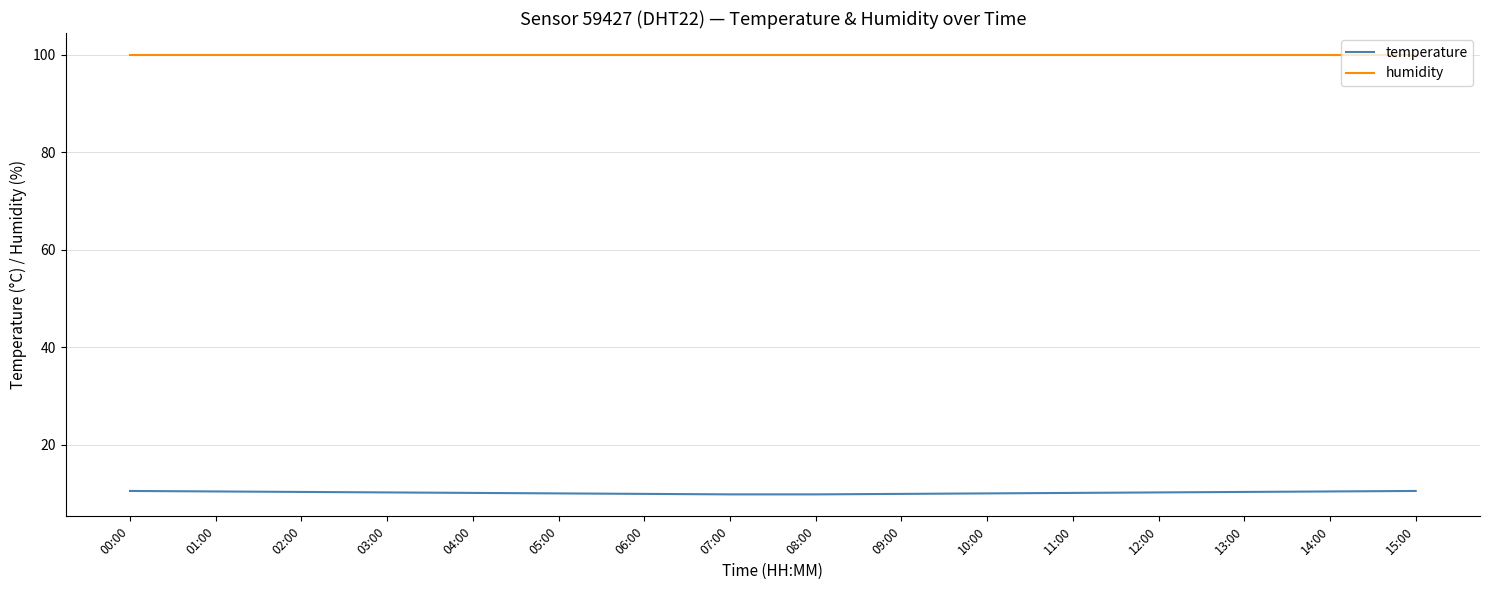

Which series has the widest spread of values?

temperature